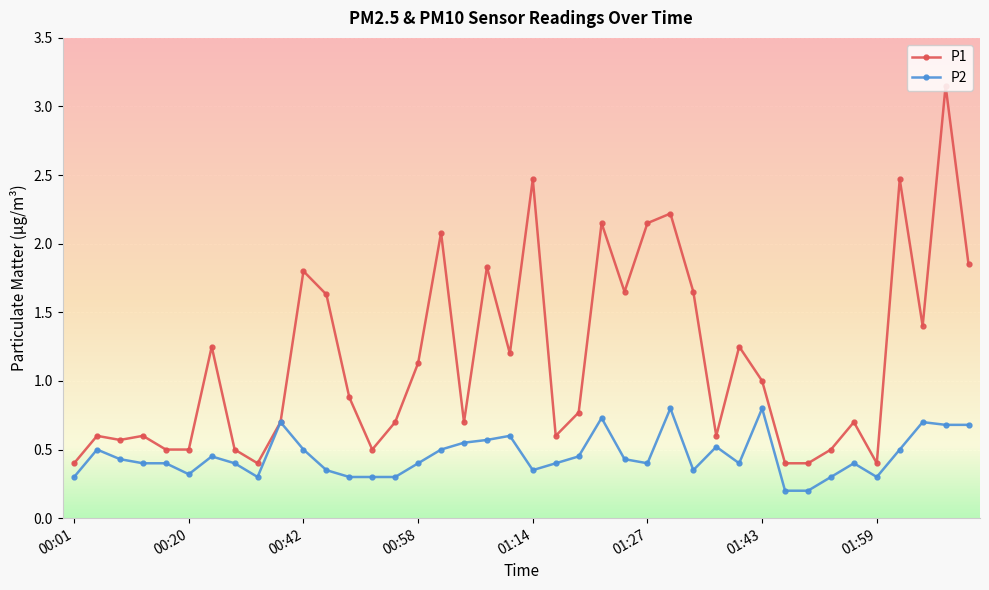

Which series has the largest range (max minus min)?

P1